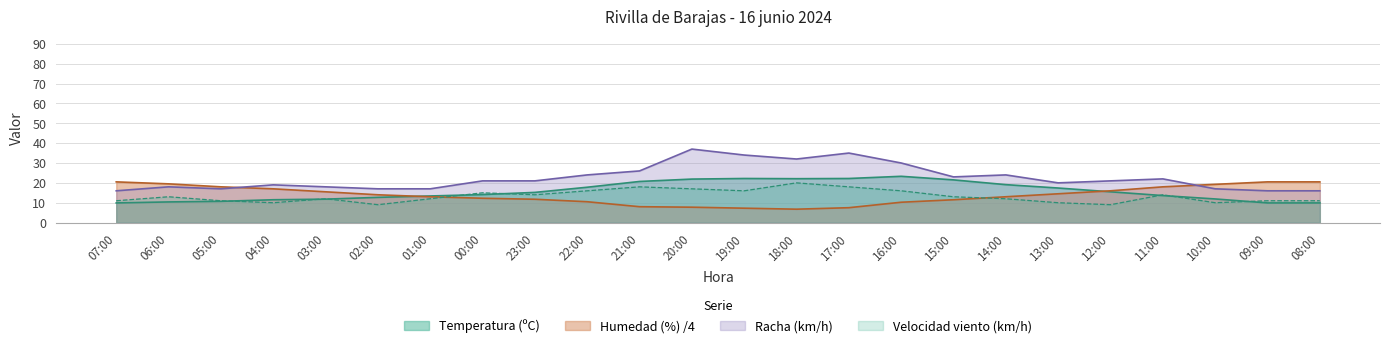

At which label does Velocidad del viento (km/h) first exceed 13?

00:00